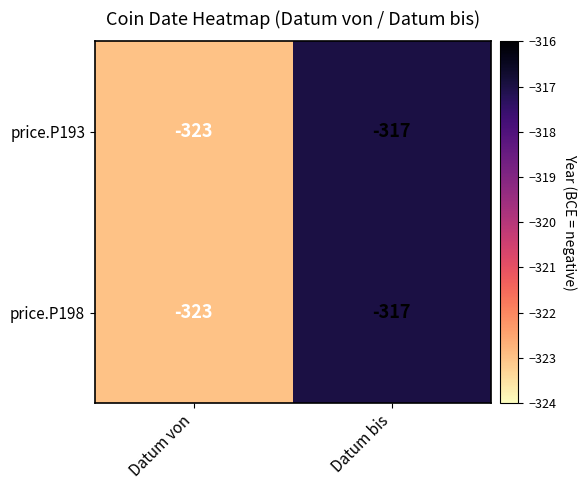

What is the difference between the price.P198 values at Datum von and Datum bis?

6